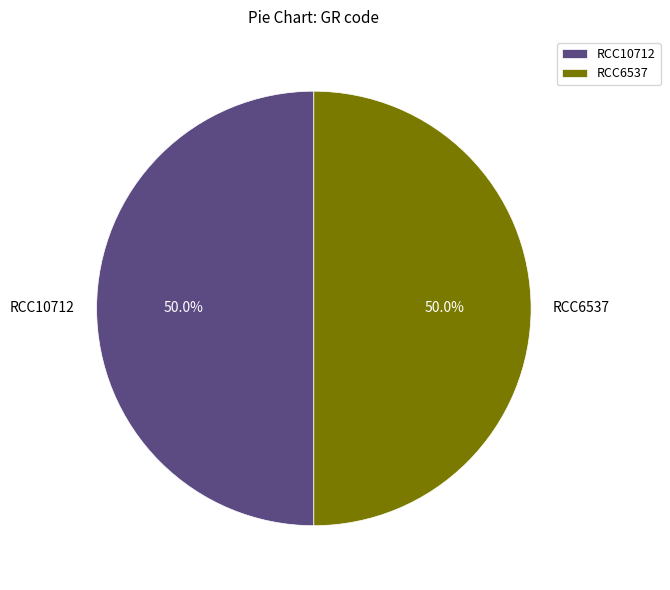

What percentage is NOT represented by RCC10712?

50.0%